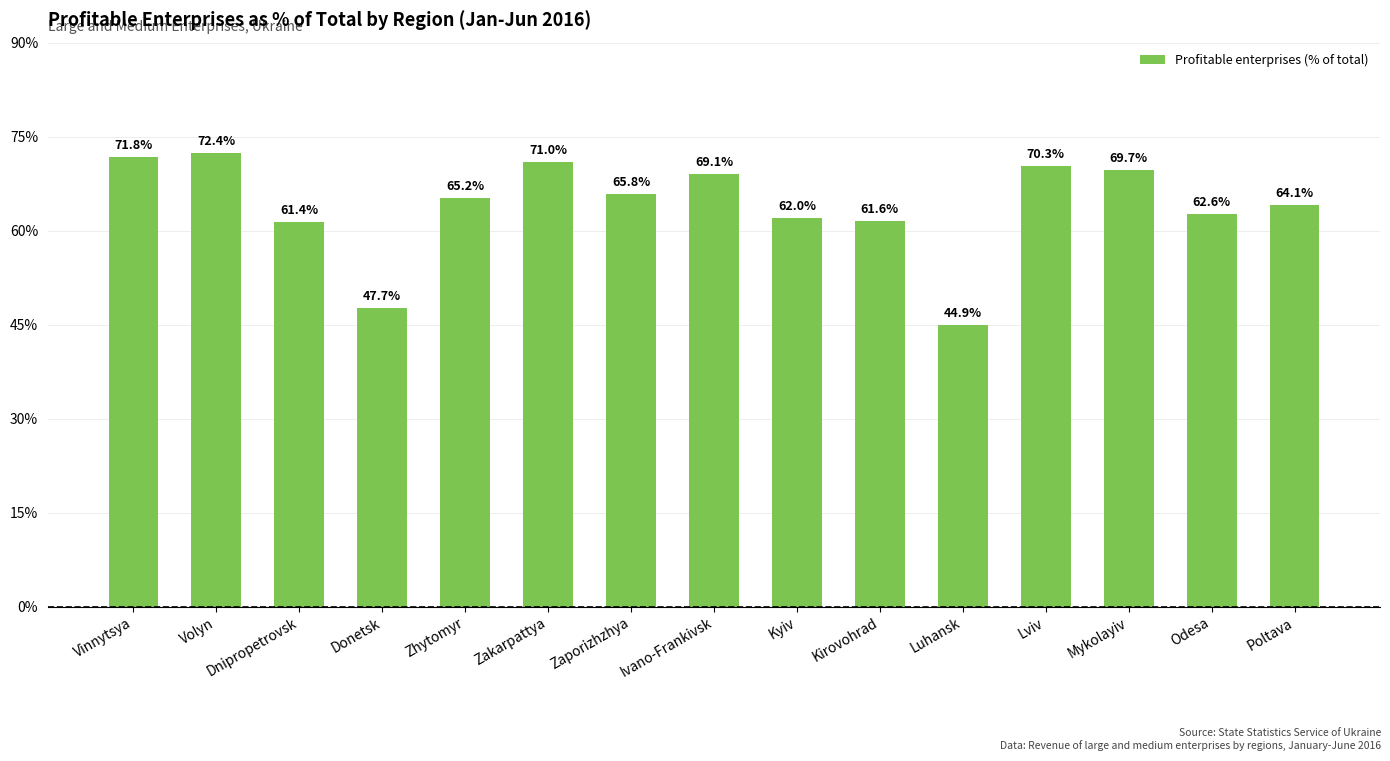

Is it true that the value at Ivano-Frankivsk is 40.7?

False